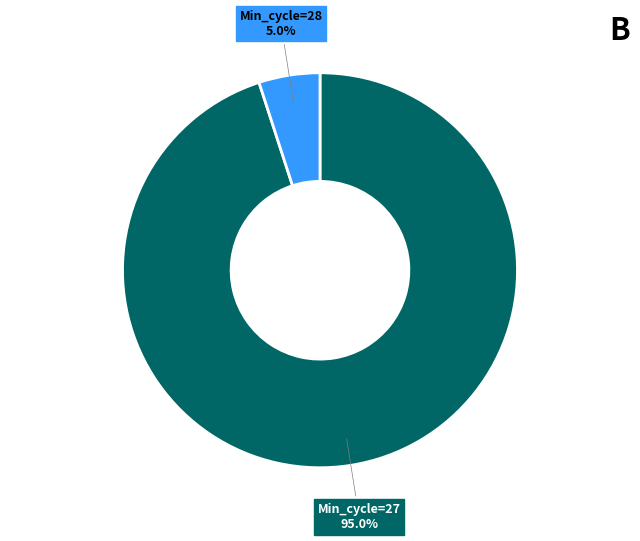

Is there a majority slice in this chart?

Yes